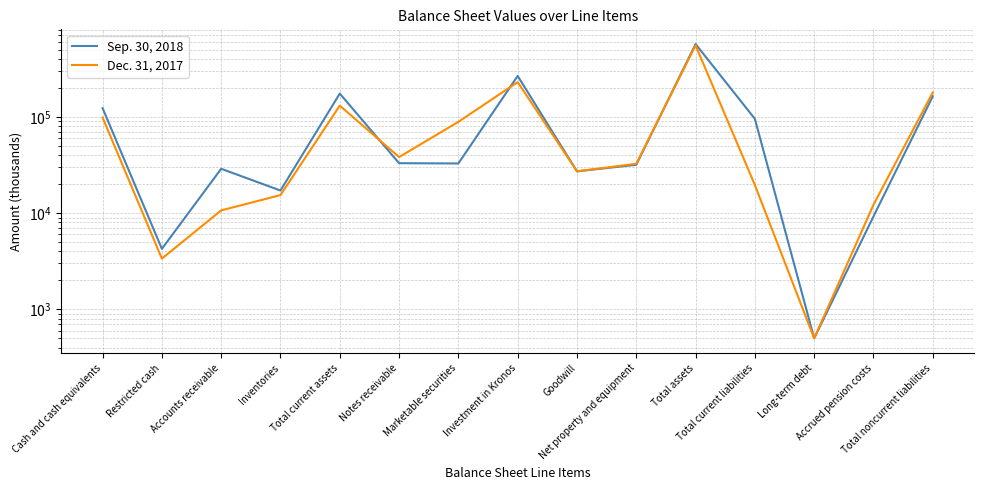

What is the sum of all Dec. 31, 2017 values?

1437359